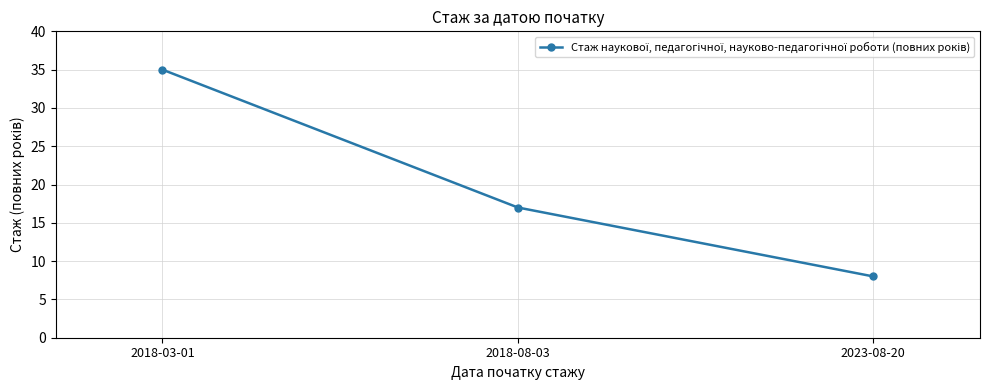

Reading left to right, extract all data points from this chart.

2018-03-01=35	2018-08-03=17	2023-08-20=8